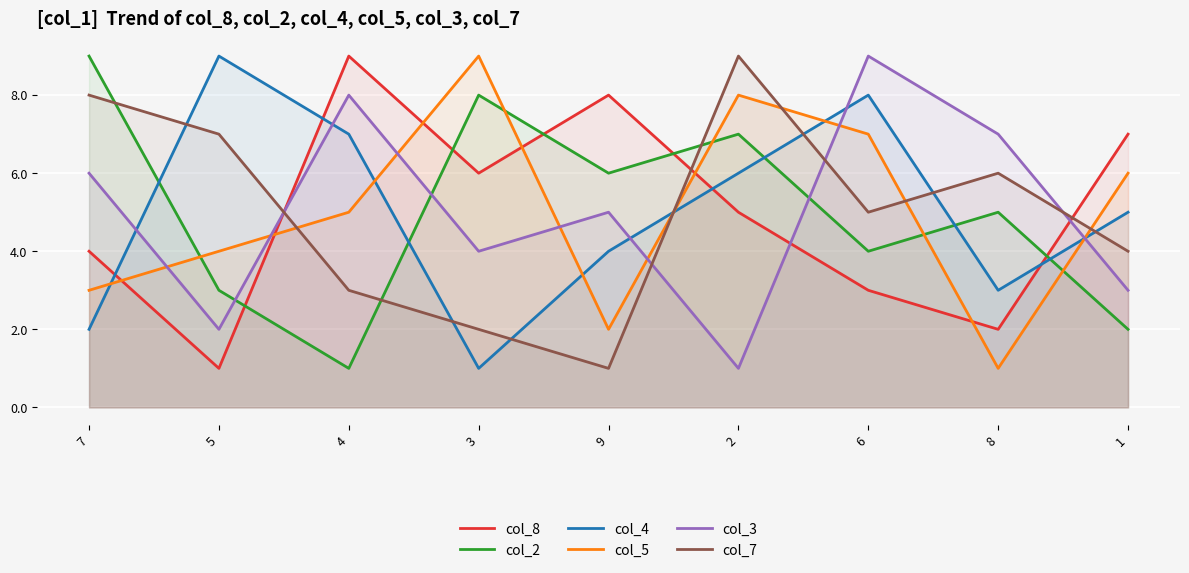

What is the difference between the col_8 values at 4 and 6?

6